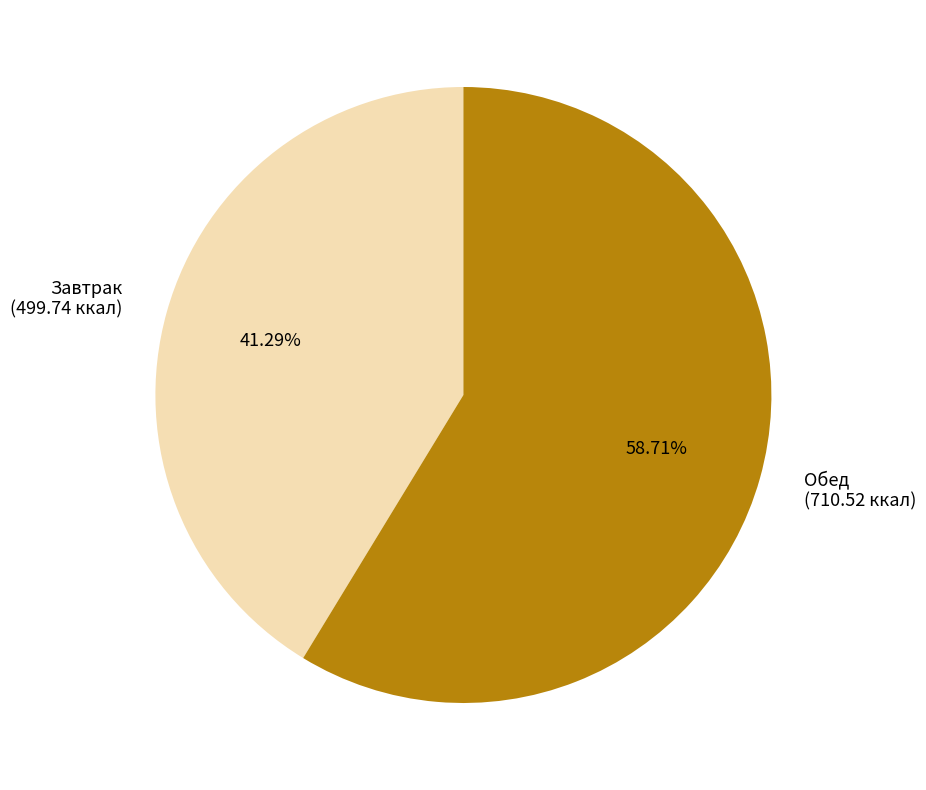

To the nearest percent, what is the average slice percentage?

50%